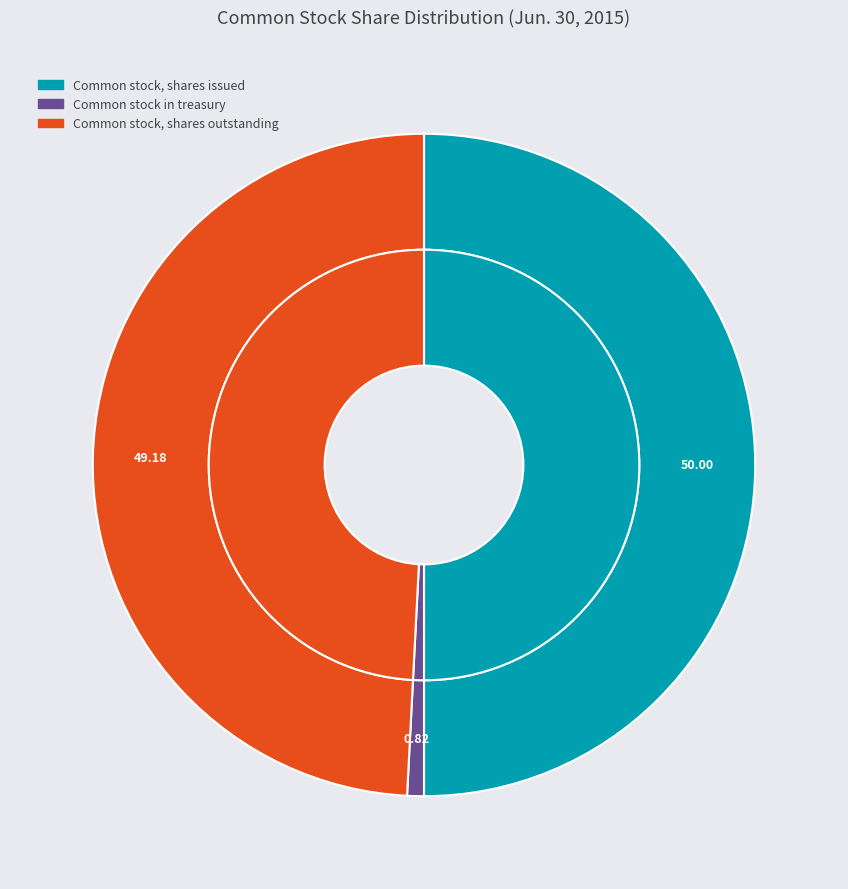

What percentage is the Common stock, shares outstanding slice, to the nearest percent?

49%